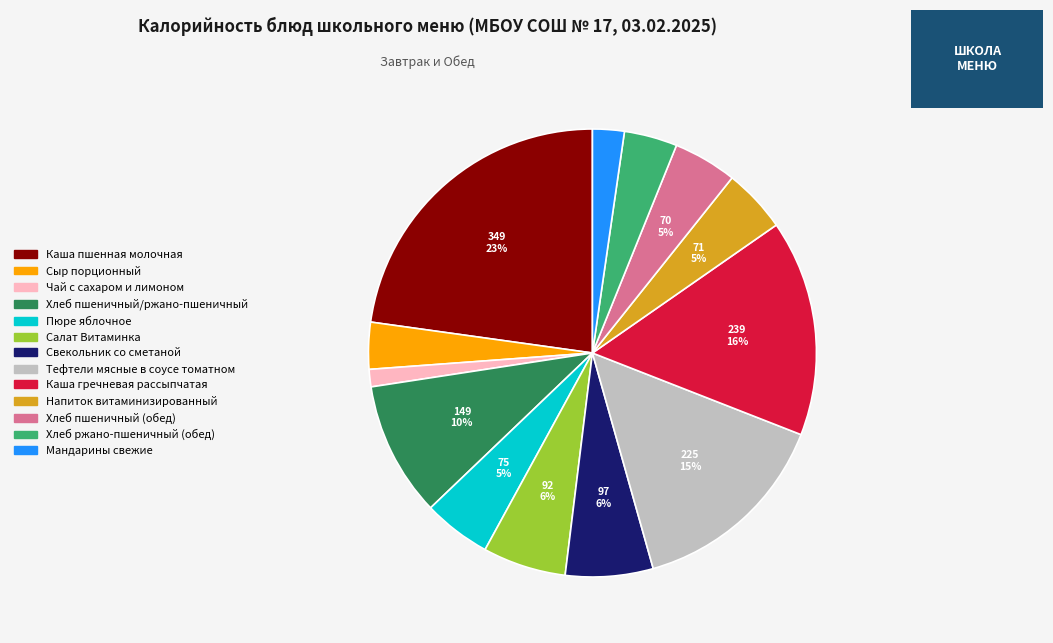

To the nearest percent, what percentage of the pie is Каша гречневая рассыпчатая?

16%